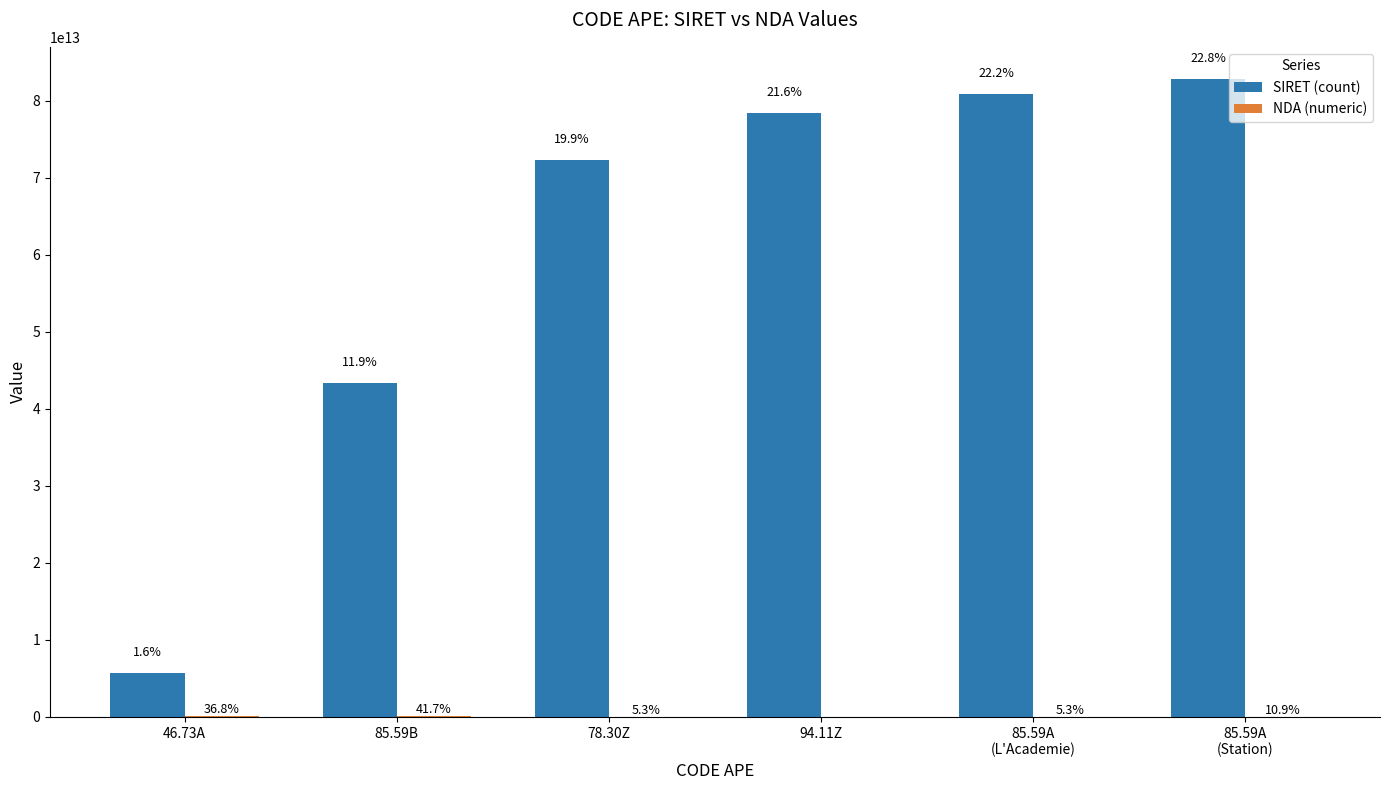

Are the bars grouped side by side (vs. stacked)?

Yes